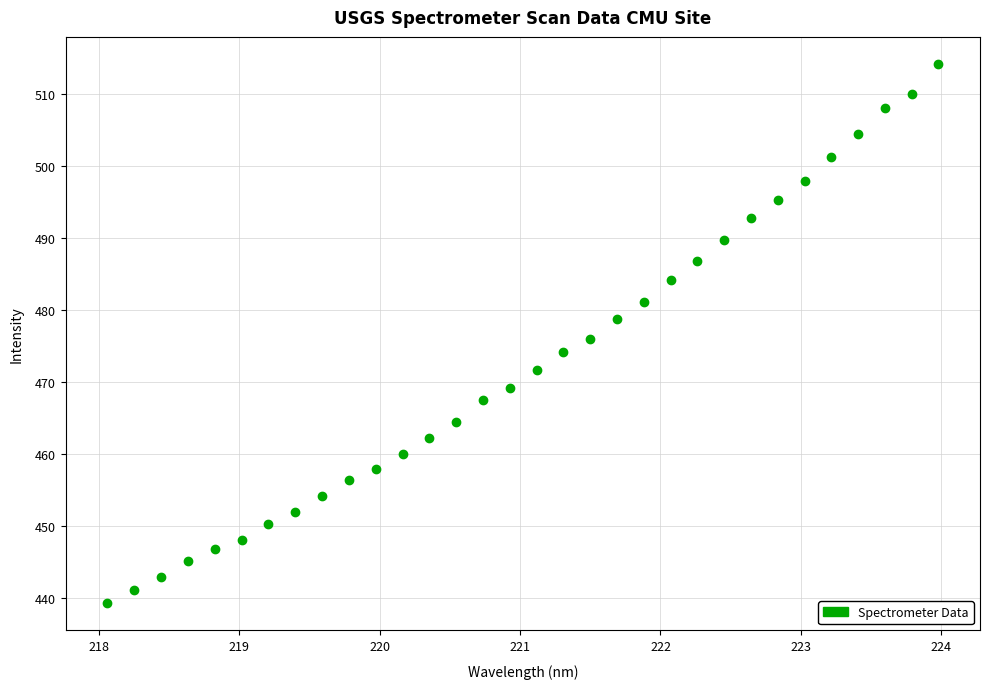

What is the range of X values (max minus min)?

5.9